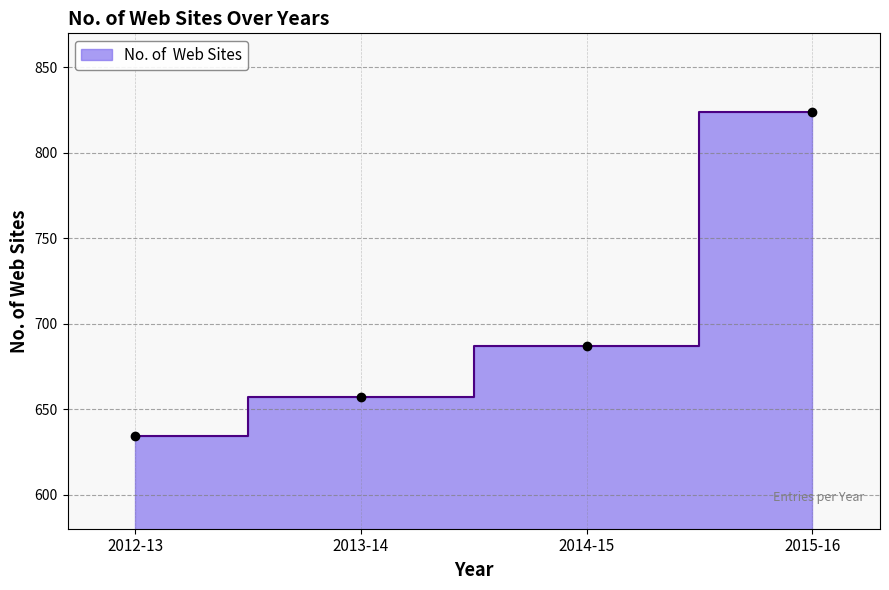

What is the maximum value shown in the chart?

824